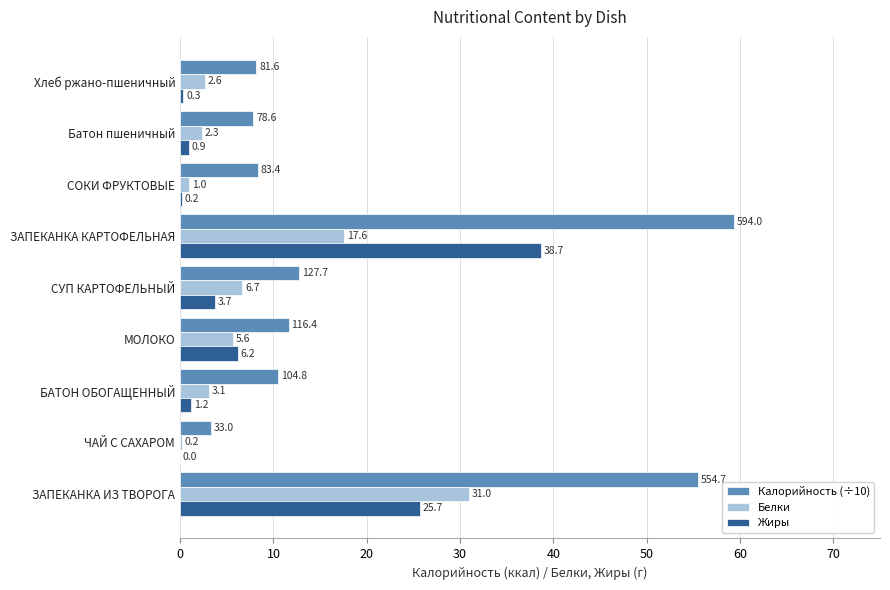

The Белки series shows 0.2 at ЧАЙ С САХАРОМ. True or false?

True